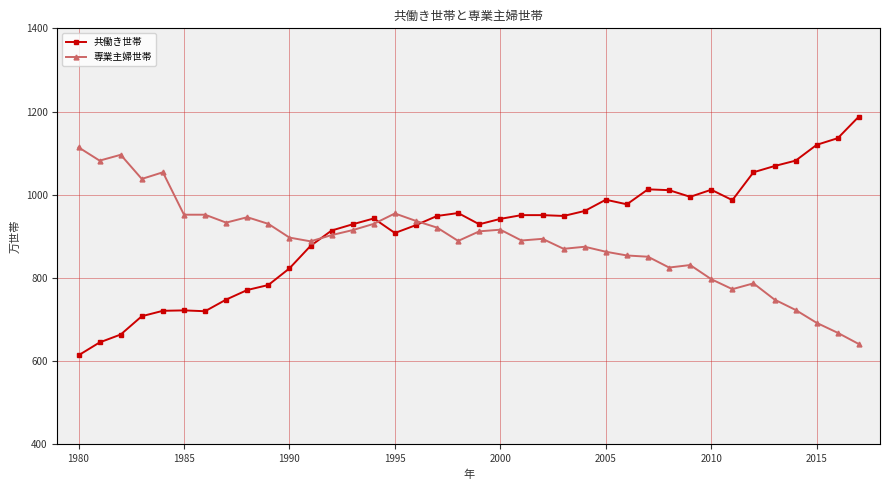

What is the value of the 共働き世帯 point at the 15th from the left?

943